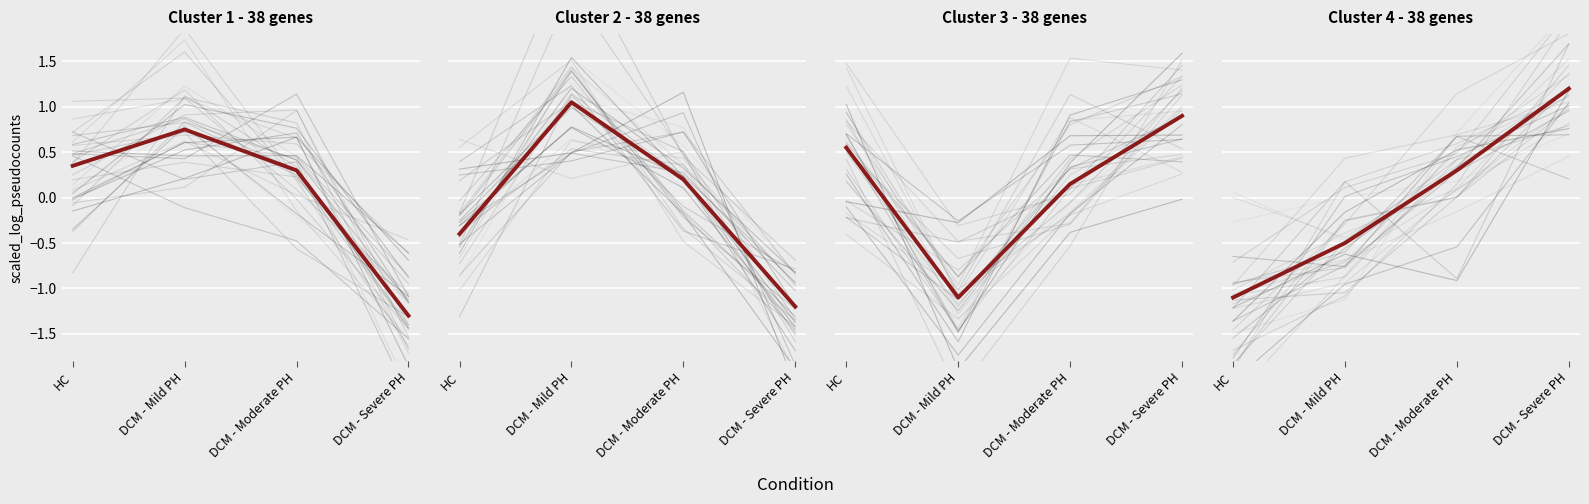

List the labels in order of value, largest first.

DCM - Severe PH, DCM - Moderate PH, DCM - Mild PH, HC